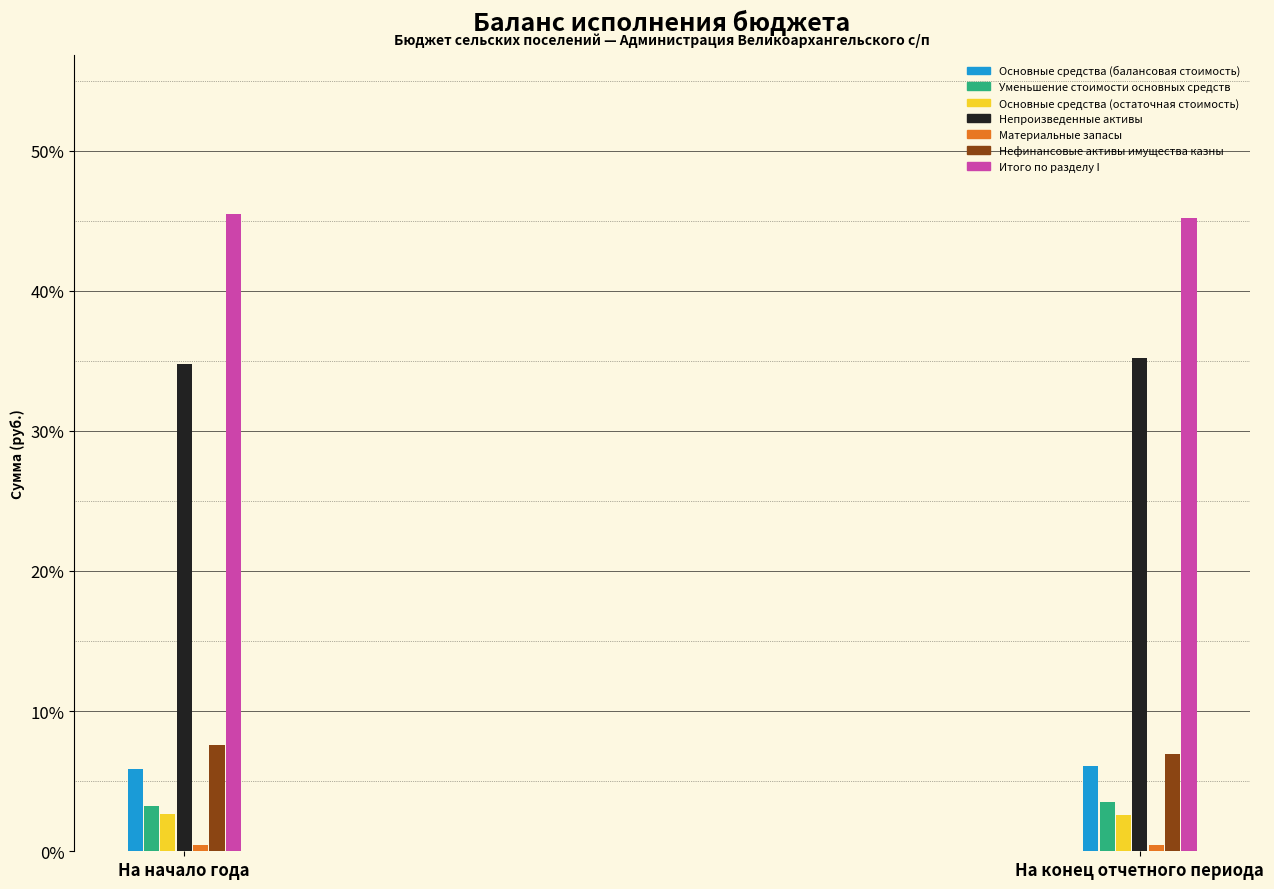

The Нефинансовые активы имущества казны series shows 2.6 at На конец отчетного периода. True or false?

False